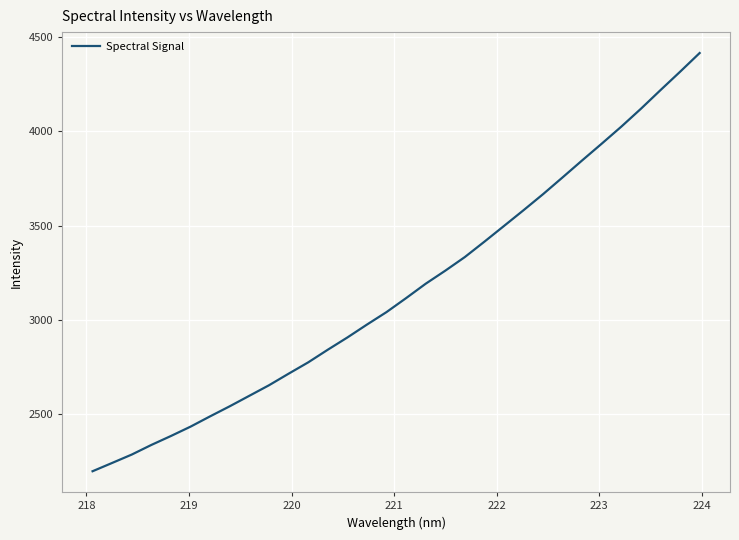

What is the difference between the maximum and minimum values?

2222.8